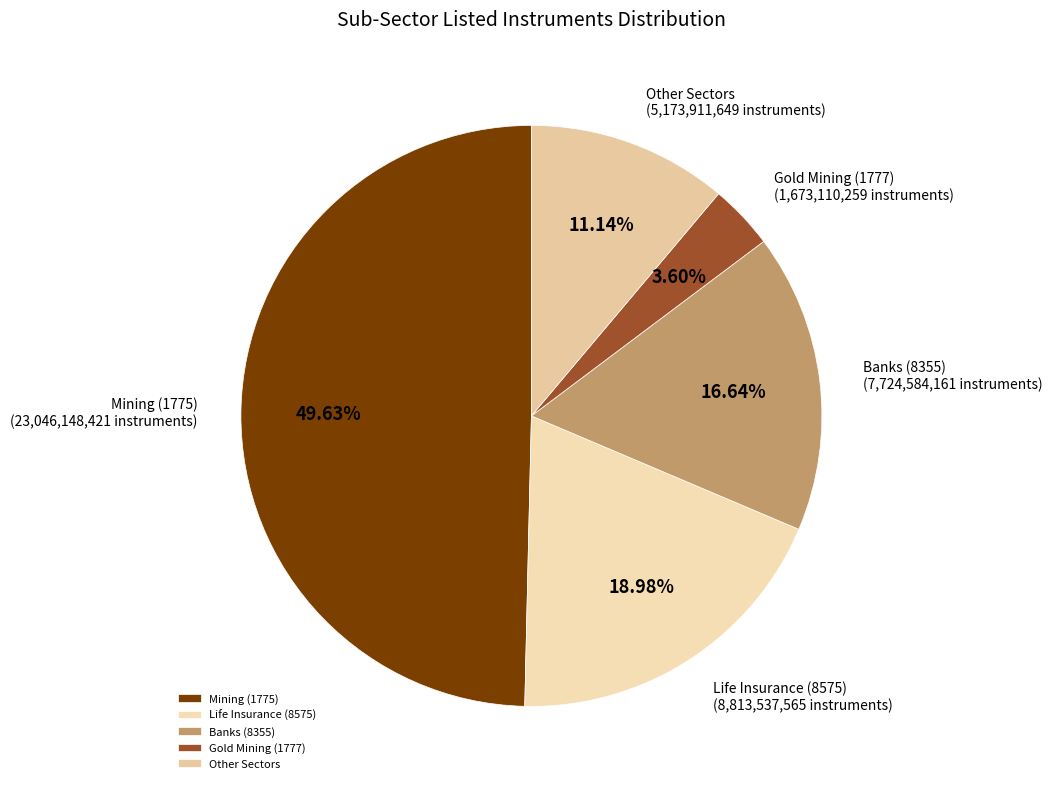

Between Life Insurance (8575) and Gold Mining (1777), which is larger?

Life Insurance (8575)